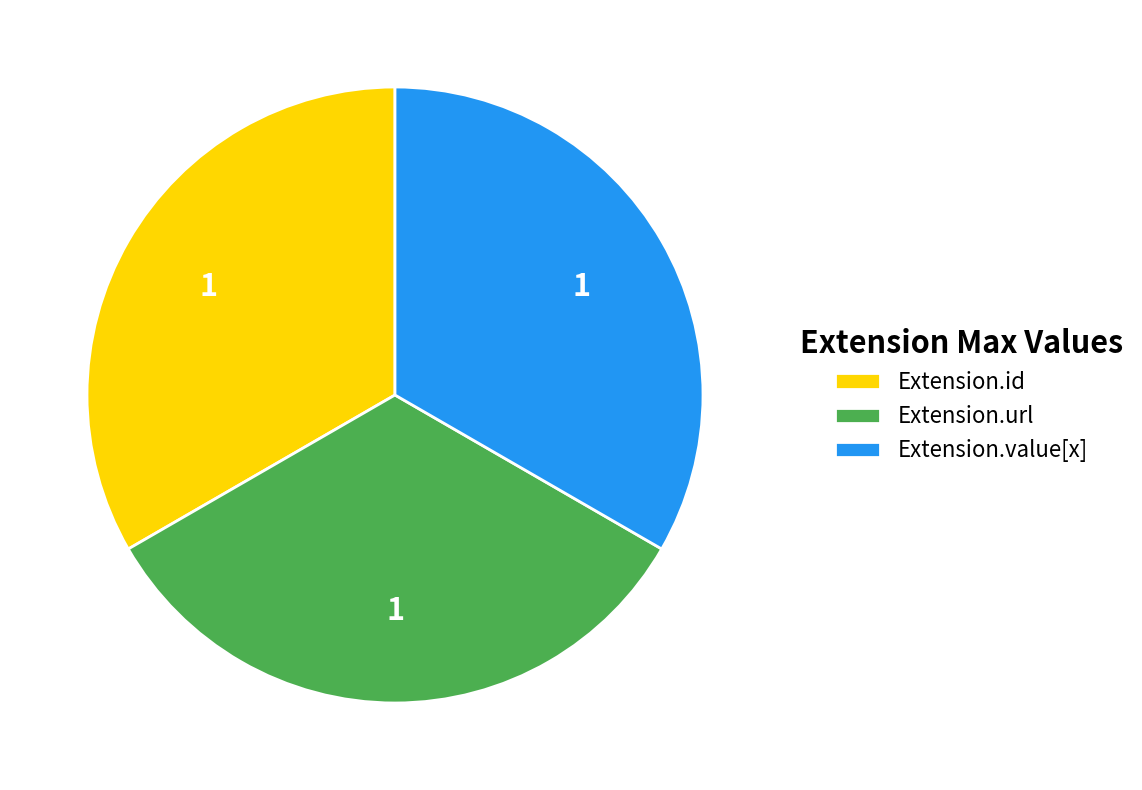

What is the ratio of the value at Extension.url to the value at Extension.id?

1.0